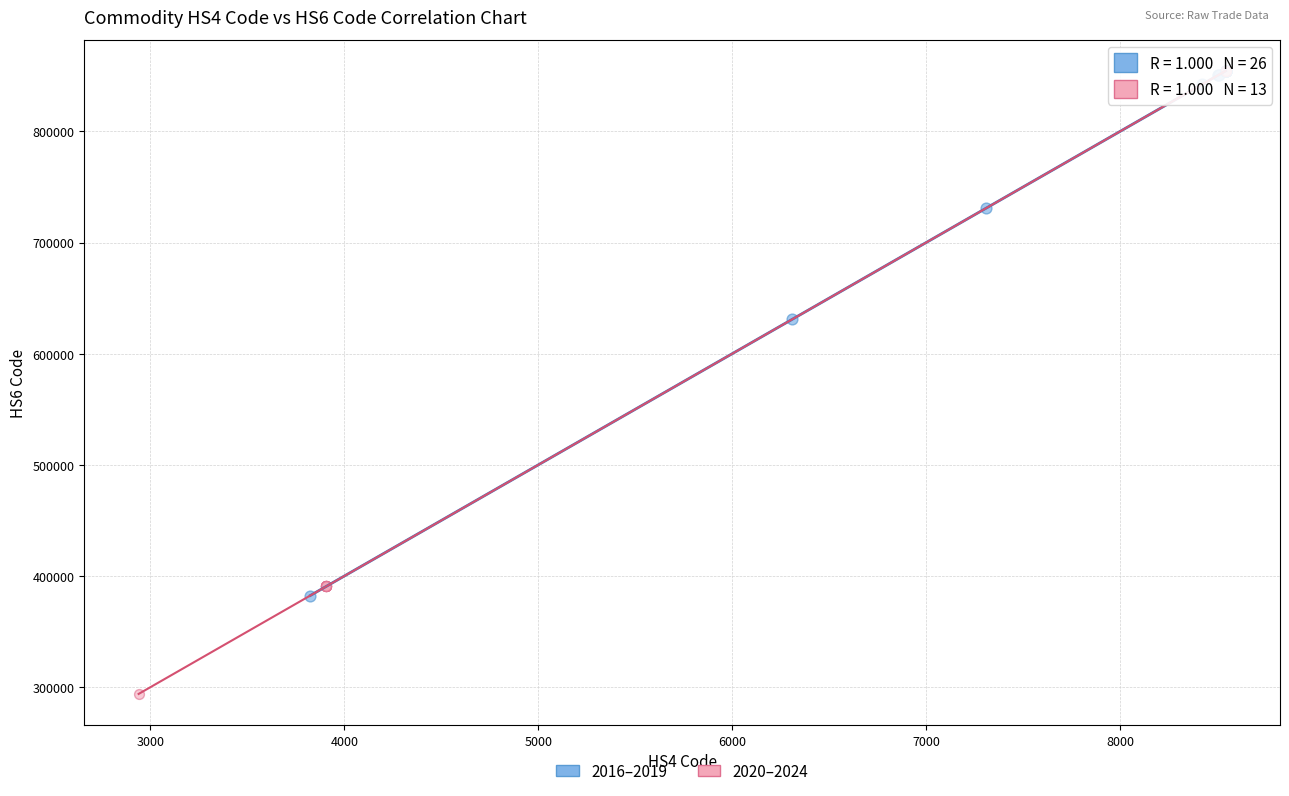

Which series has the largest Y range (max minus min)?

2020–2024